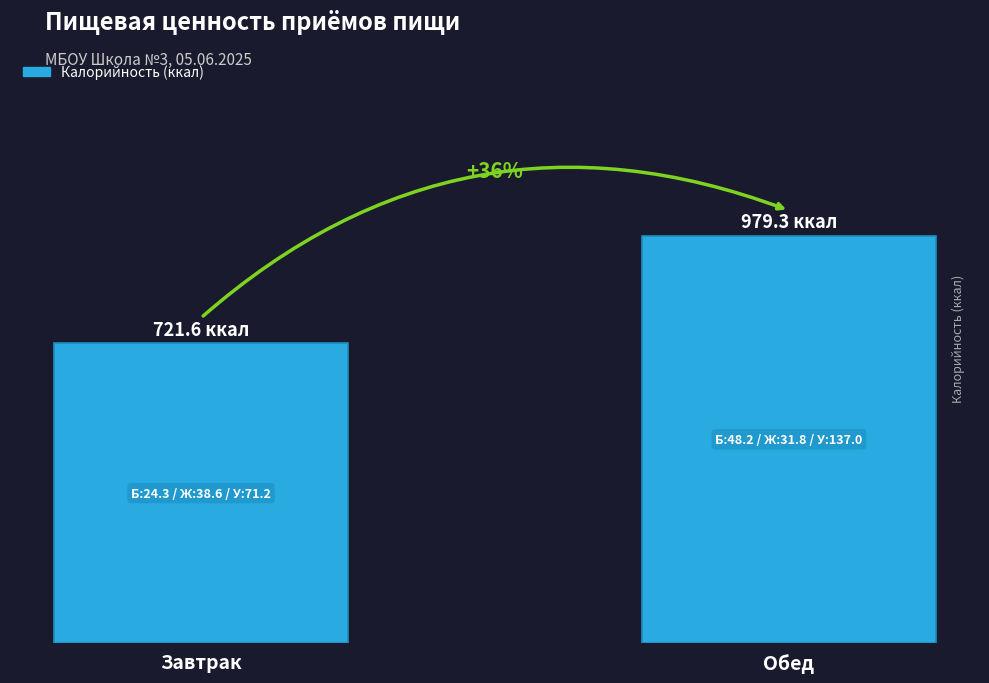

Are the bars horizontal?

No